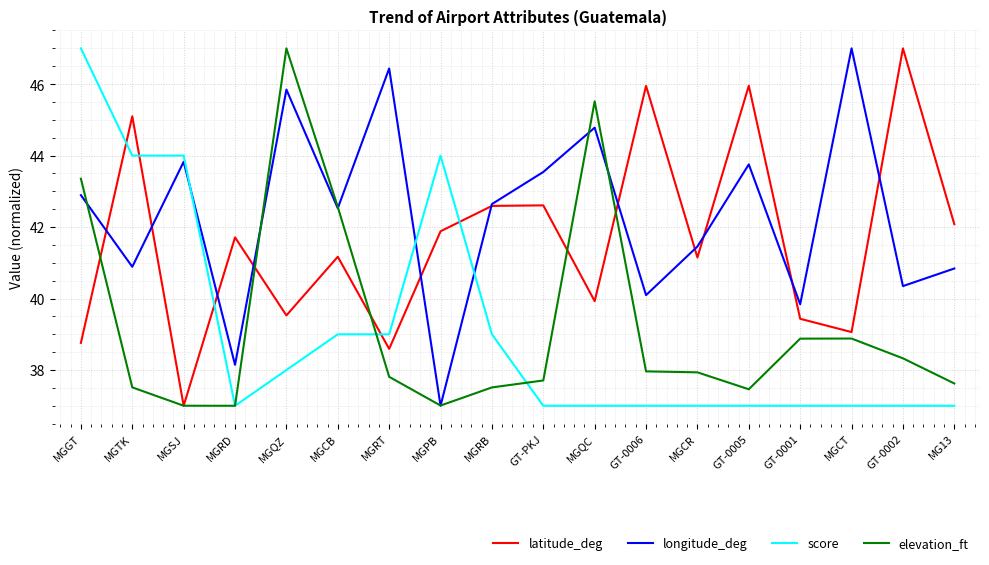

What is the approximate value of score at MGRD?

37.0